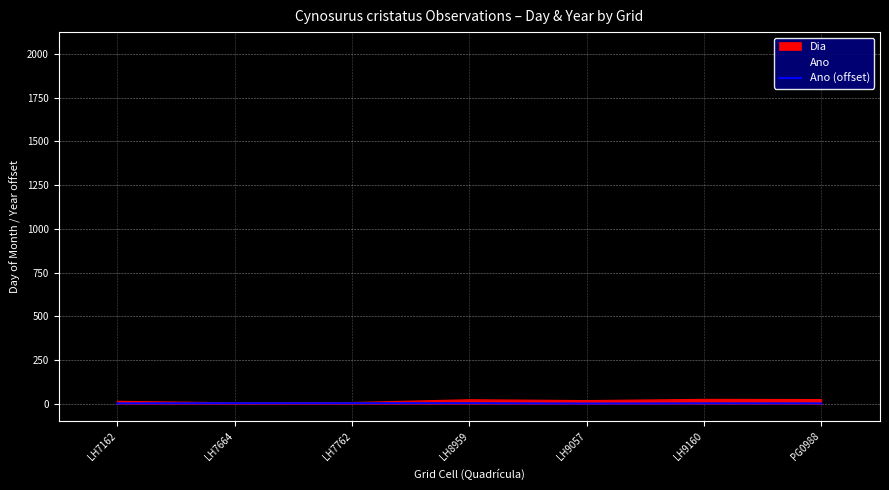

Where is the first local minimum?

LH9057